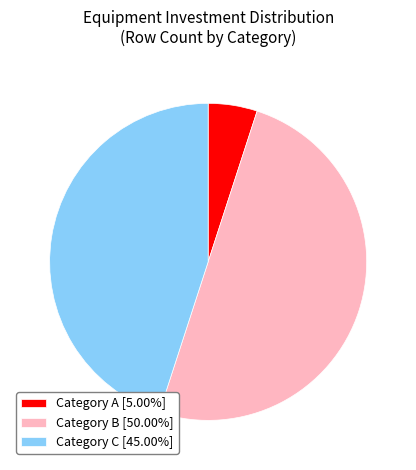

Approximately how many times larger is the value at Category B [50.00%] compared to Category C [45.00%]?

1.1